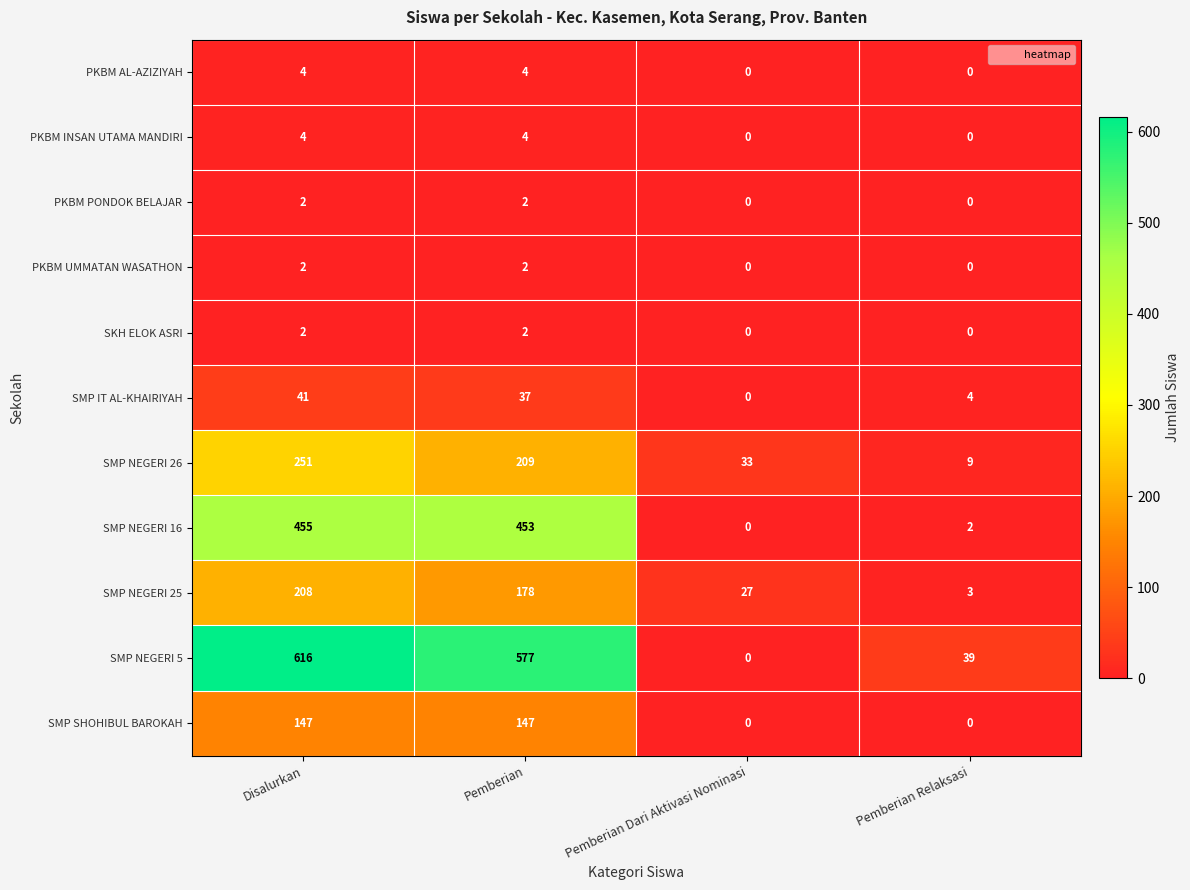

Count the SMP SHOHIBUL BAROKAH values in the range 0 to 147.

4